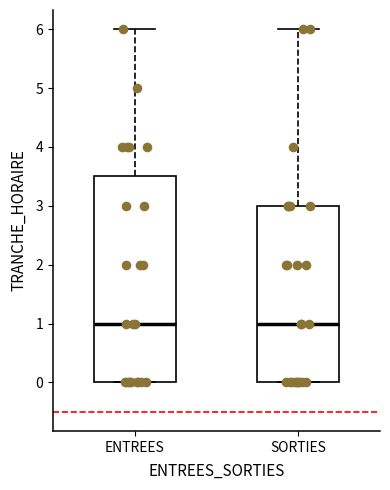

Which box is the tallest, from its lower edge to its upper edge?

ENTREES